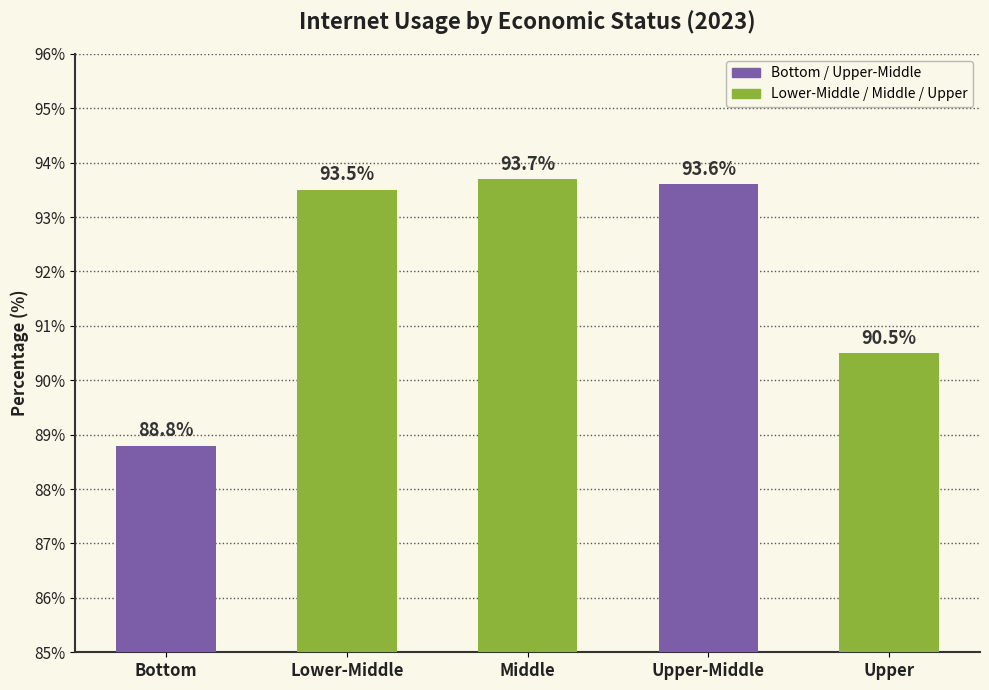

Rank the categories by value from highest to lowest.

Middle, Upper-Middle, Lower-Middle, Upper, Bottom